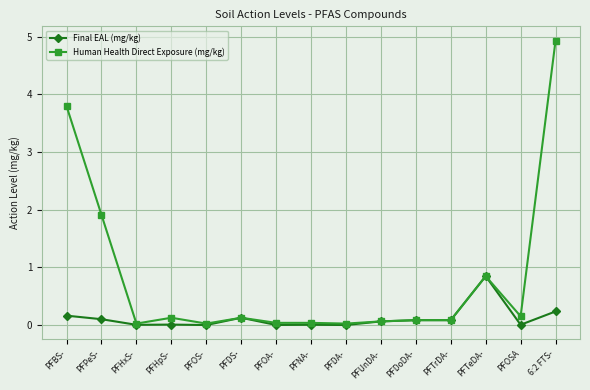

The Human Health Direct Exposure (mg/kg) series shows 0.0 at PFHxS-. True or false?

True